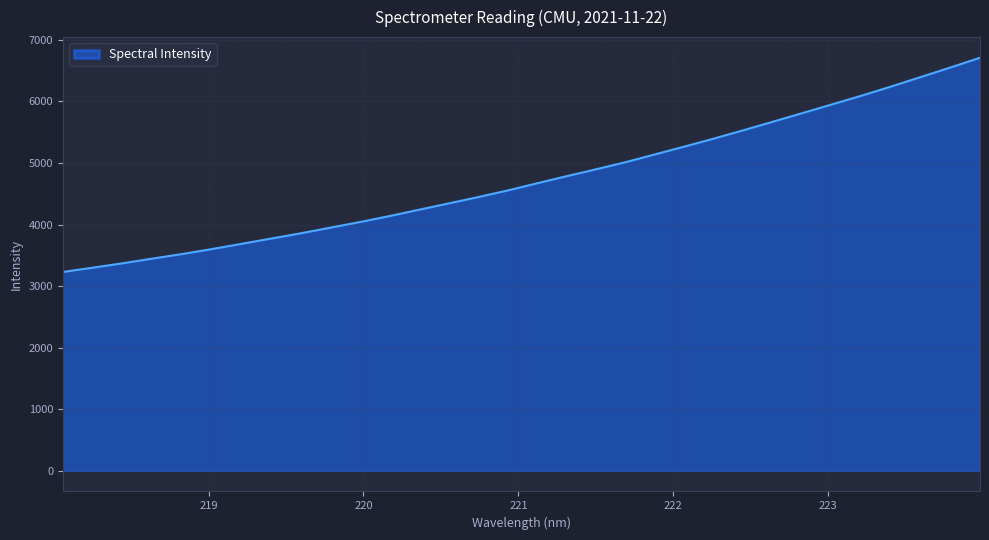

What is the smallest value displayed?

3229.4